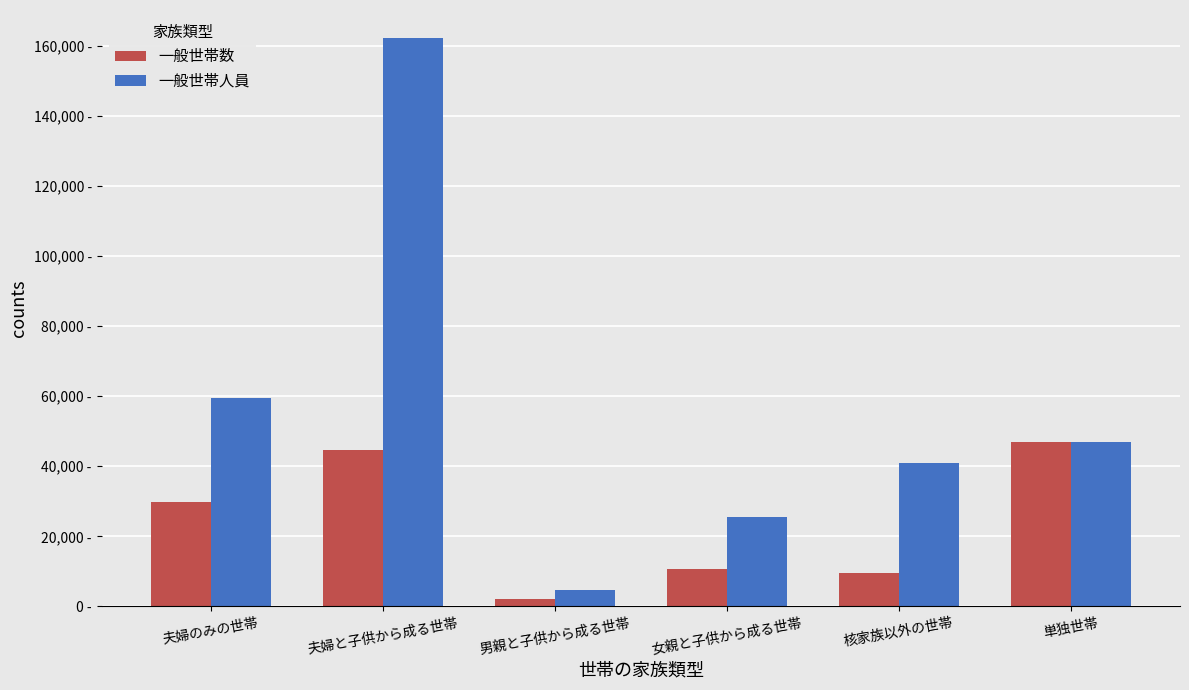

What is the difference between the highest and lowest values at 夫婦のみの世帯?

29738